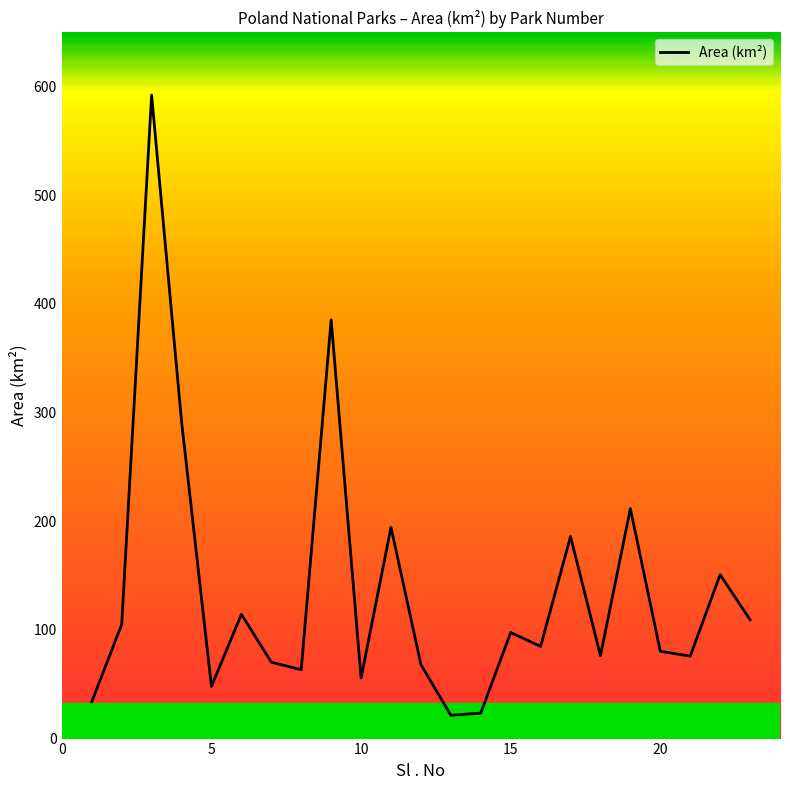

What is the maximum value shown in the chart?

592.2